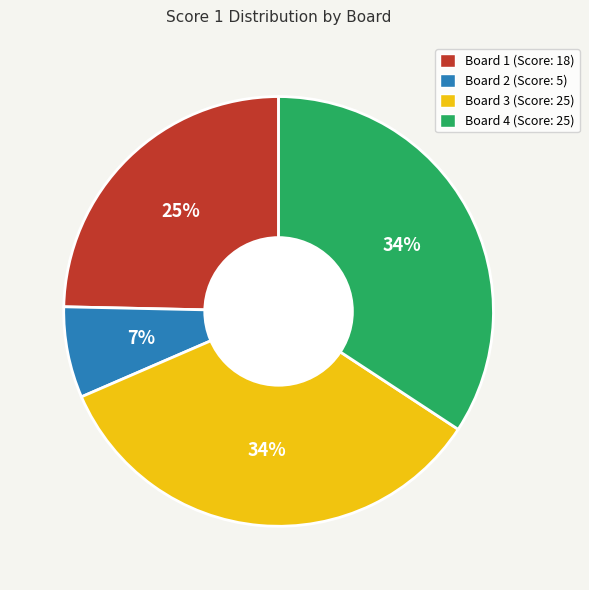

Which slice is the smallest?

Board 2